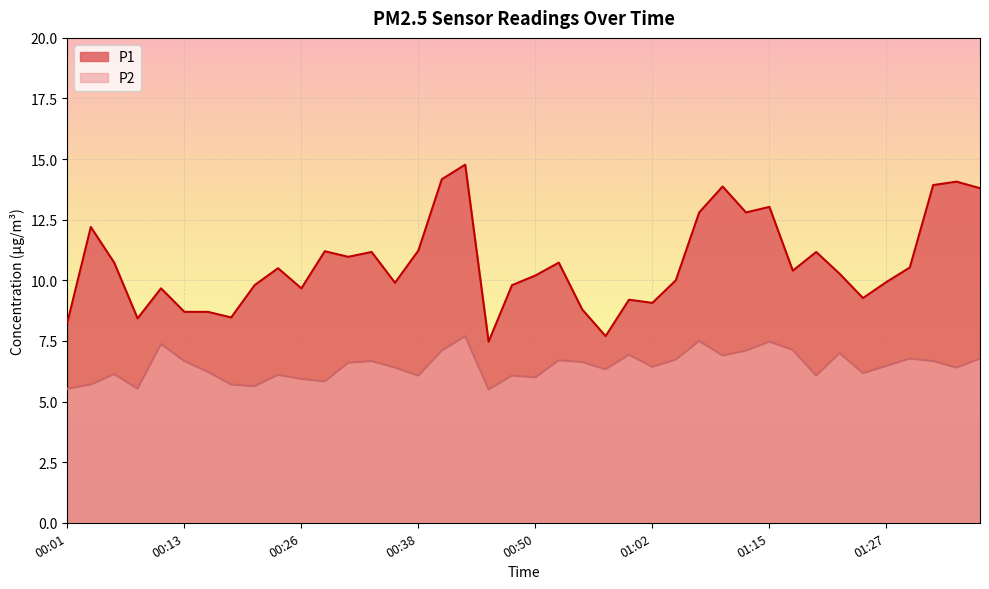

Where is P1 nearest to the value 11?

00:30